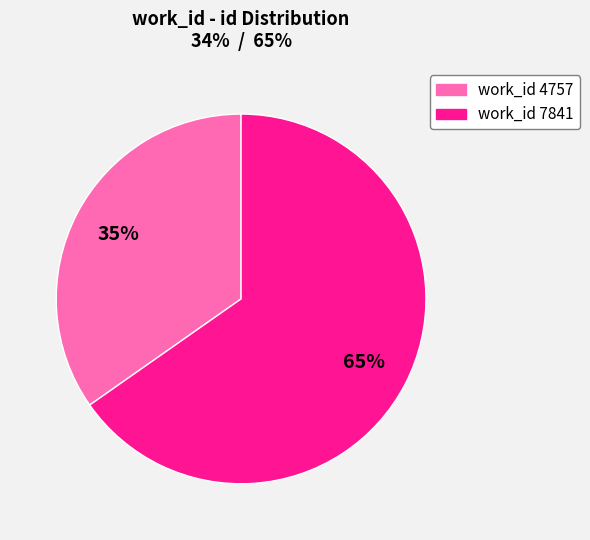

Is there any slice that represents more than half of the pie?

Yes